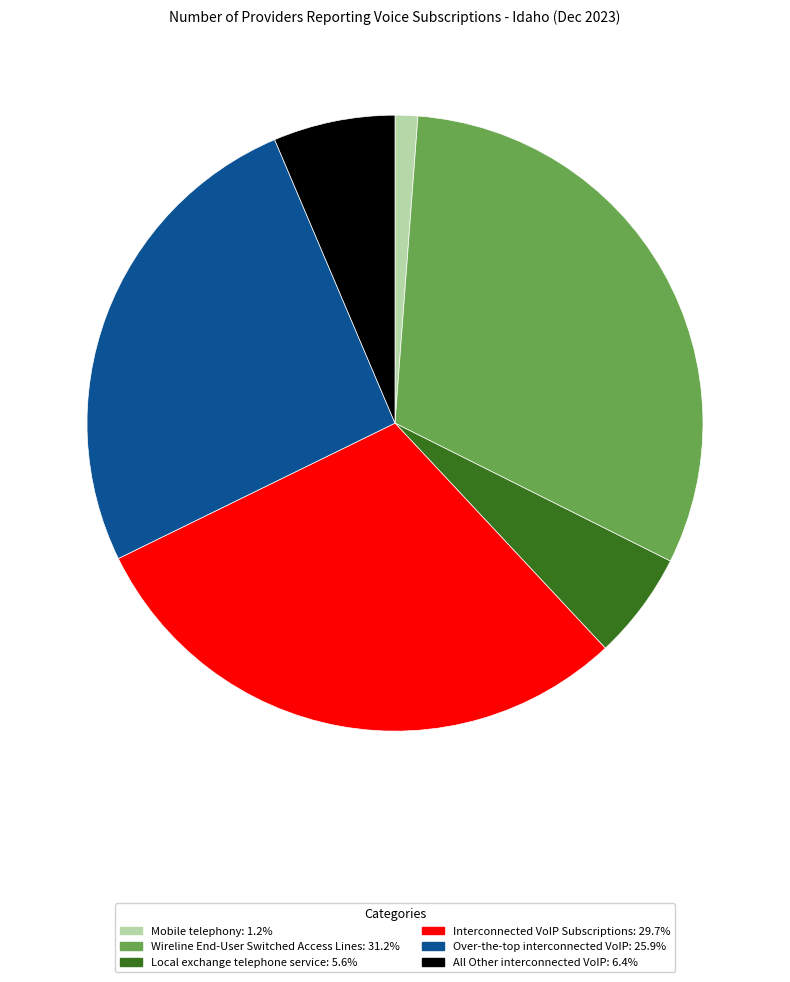

How many slices are in this pie chart?

6